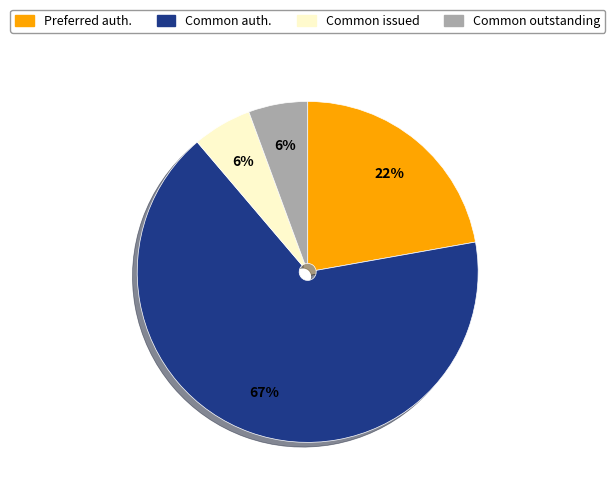

Do Preferred auth. and Common auth. together represent more than half of the pie?

Yes